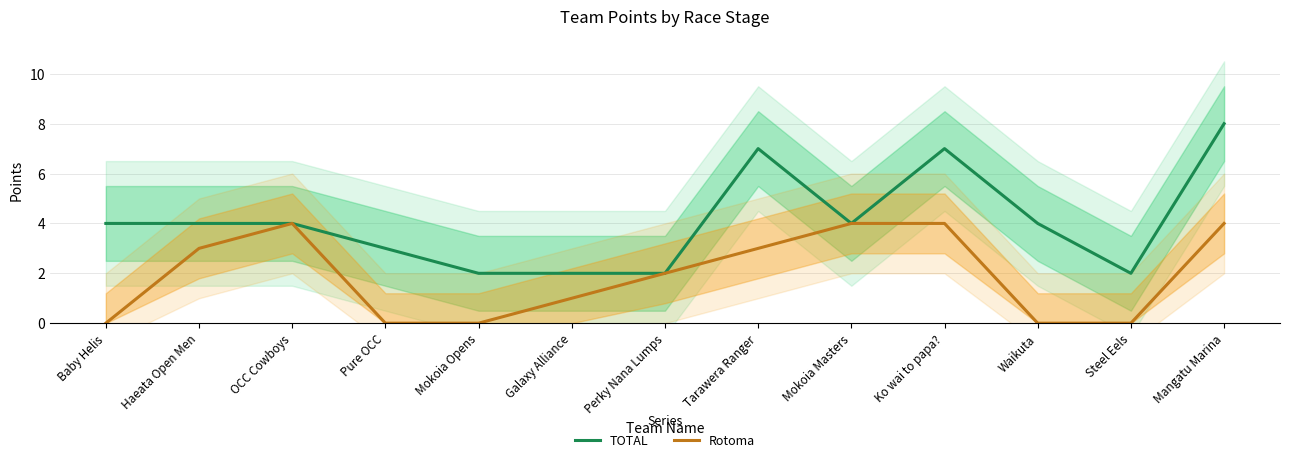

Reading left to right, list all the values displayed in this chart.

TOTAL: Baby Helis=4	Haeata Open Men=4	OCC Cowboys=4	Pure OCC=3	Mokoia Opens=2	Galaxy Alliance=2	Perky Nana Lumps=2	Tarawera Ranger=7	Mokoia Masters=4	Ko wai to papa?=7	Waikuta=4	Steel Eels=2	Mangatu Marina=8
Rotoma: Baby Helis=0	Haeata Open Men=3	OCC Cowboys=4	Pure OCC=0	Mokoia Opens=0	Galaxy Alliance=1	Perky Nana Lumps=2	Tarawera Ranger=3	Mokoia Masters=4	Ko wai to papa?=4	Waikuta=0	Steel Eels=0	Mangatu Marina=4